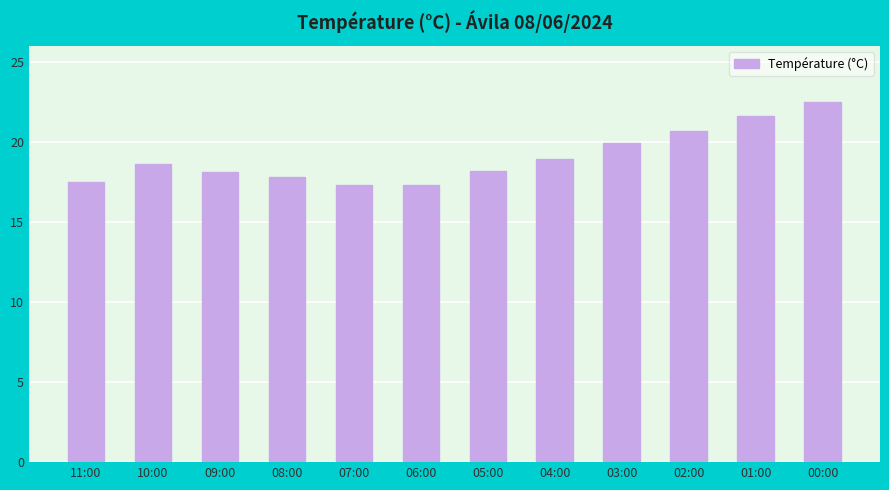

Are the bars grouped side by side (vs. stacked)?

No